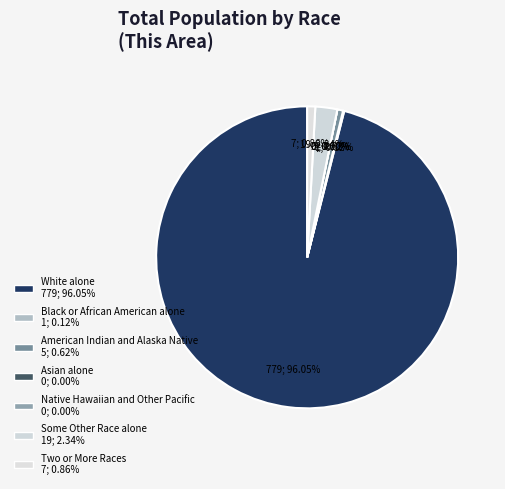

What percentage is the Some Other Race alone slice, to the nearest percent?

2%